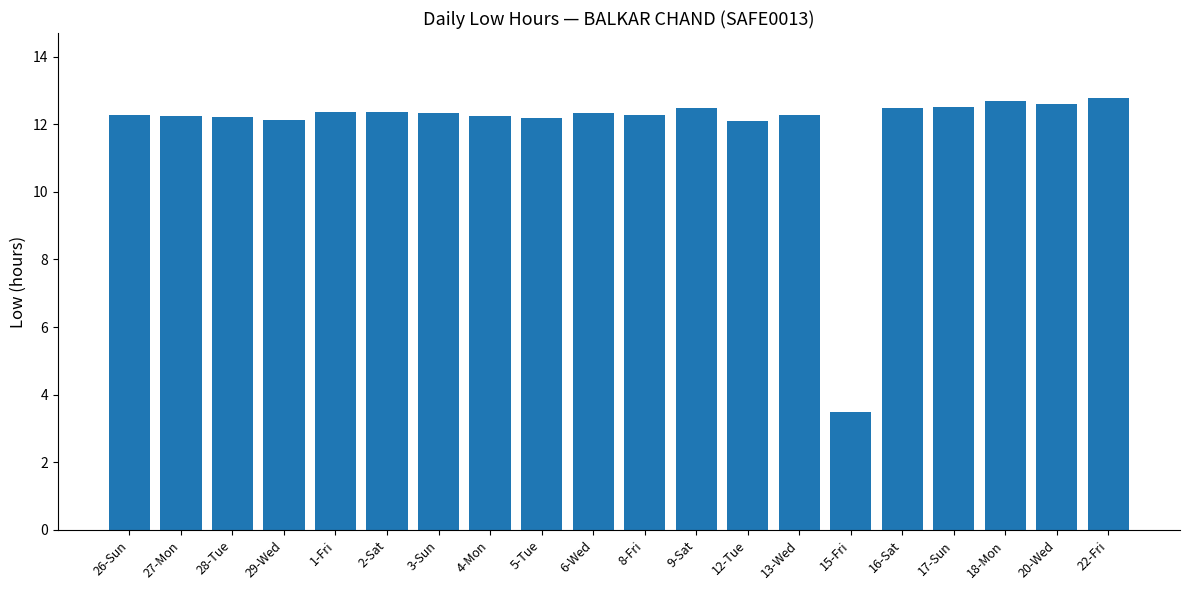

What is the ratio of the value at 26-Sun to the value at 5-Tue?

1.0